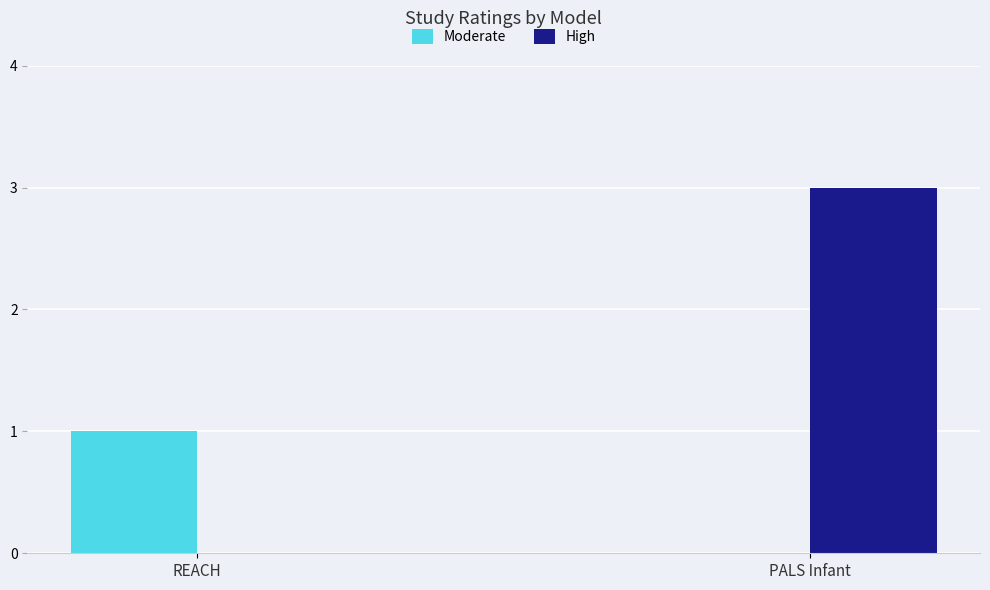

At which category is the sum across all series the highest?

PALS Infant